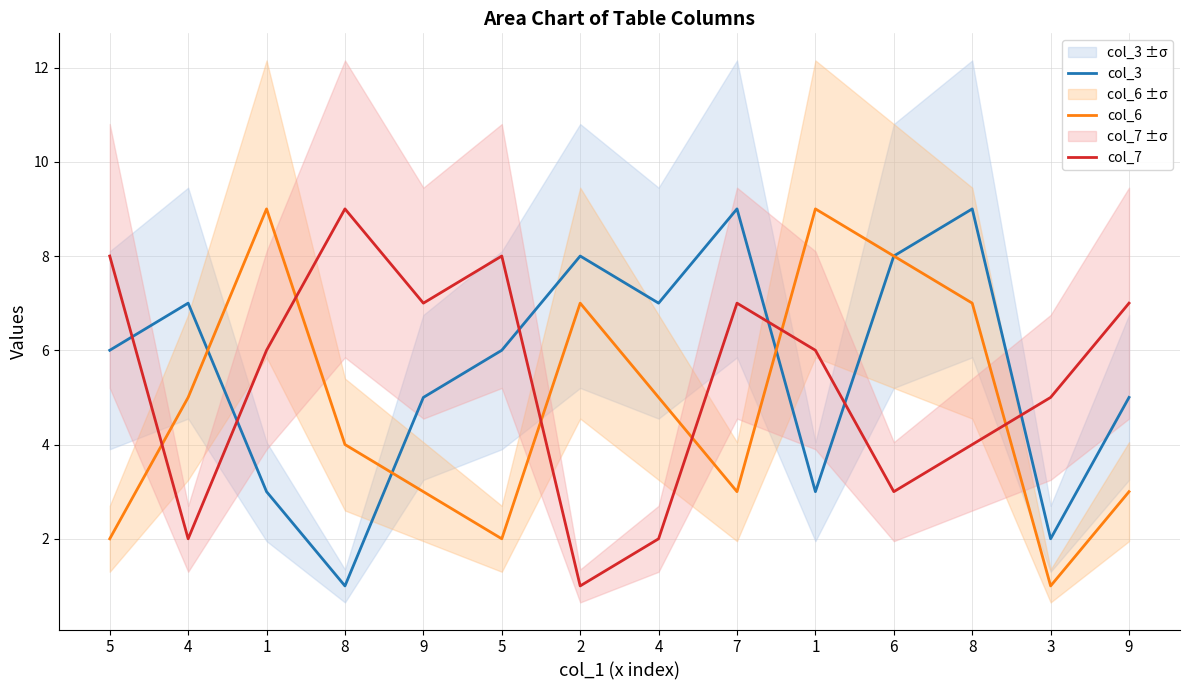

In col_7, how many points are higher than both neighbors (excluding endpoints)?

3